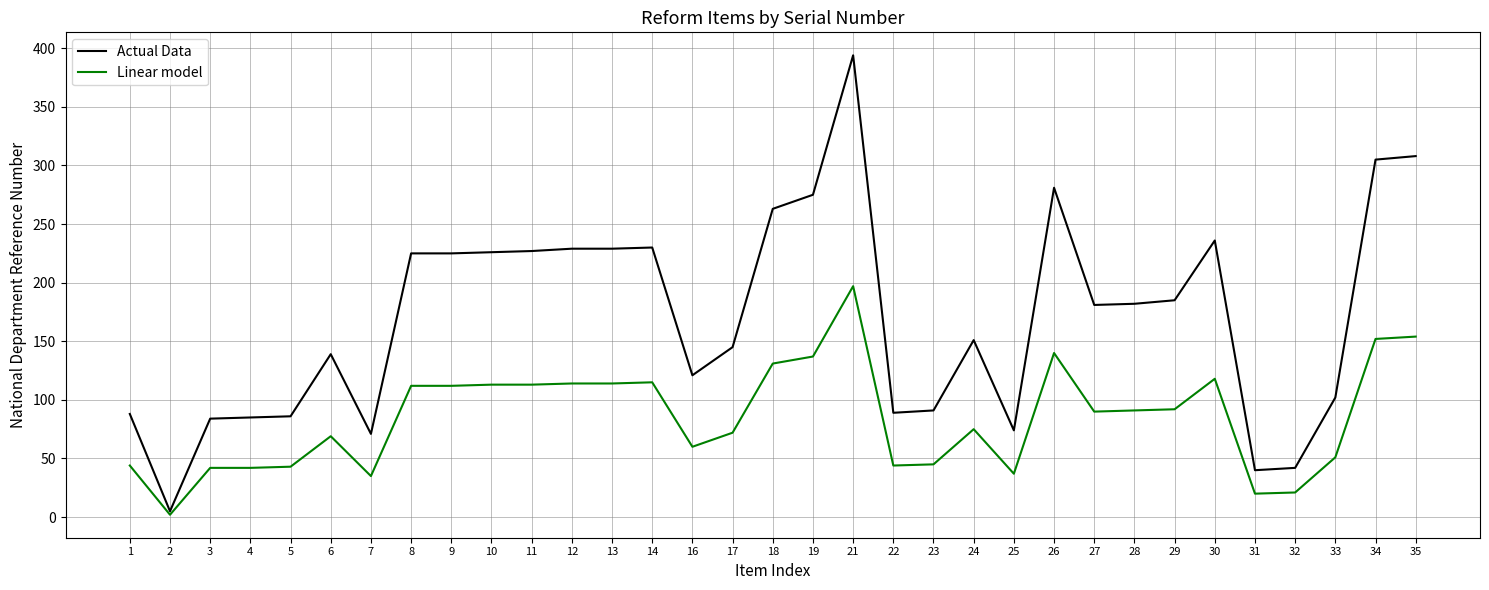

What is the spread (max minus min) of values at 6?

70